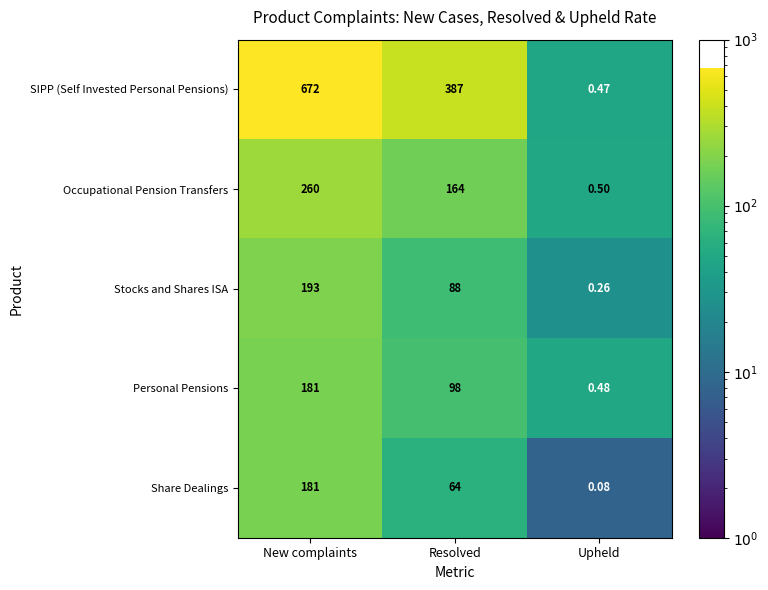

What is the maximum value shown in the chart?

672.0